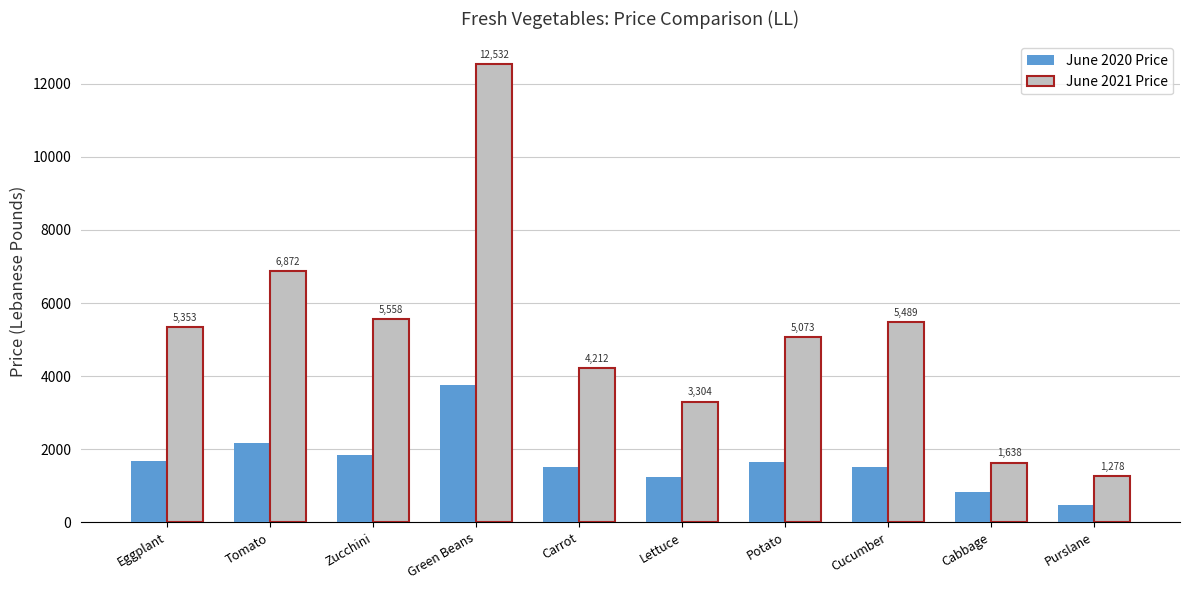

Which series has the largest range (max minus min)?

June 2021 Price